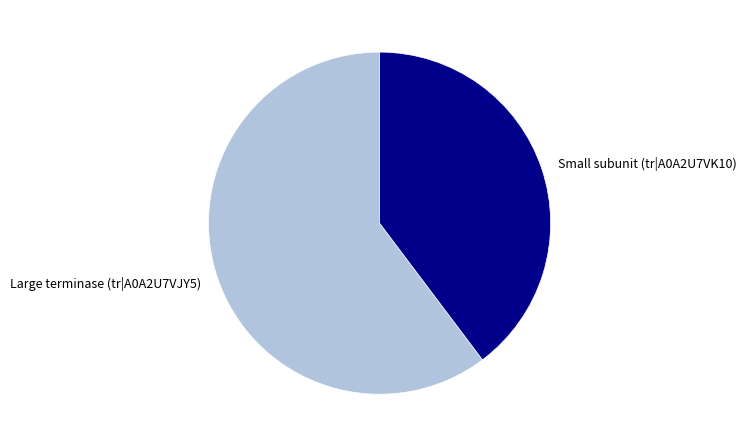

Rank the categories by value from highest to lowest.

Large terminase (tr|A0A2U7VJY5), Small subunit (tr|A0A2U7VK10)